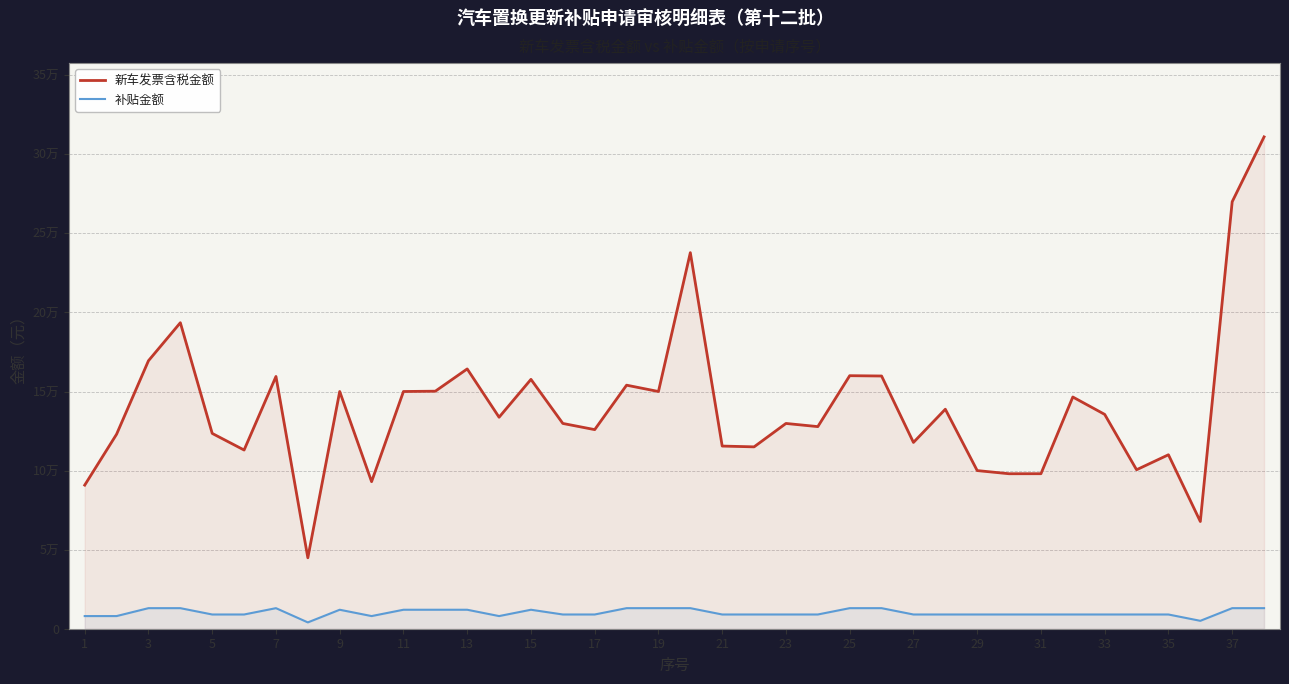

True or false: 新车发票含税金额 and 补贴金额 cross at least once.

False